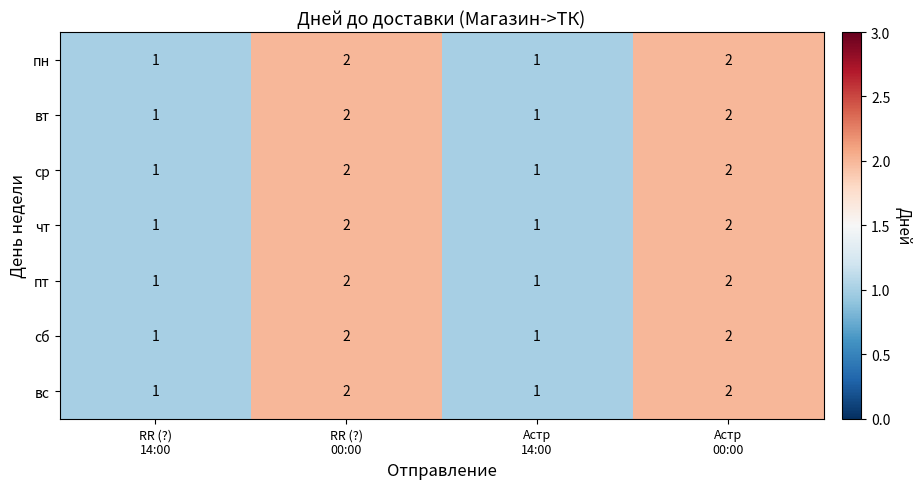

How many чт values are between 1 and 2?

4